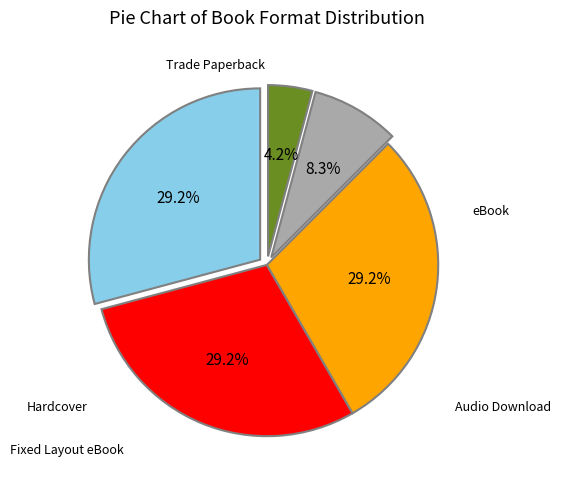

Is there a majority slice in this chart?

No